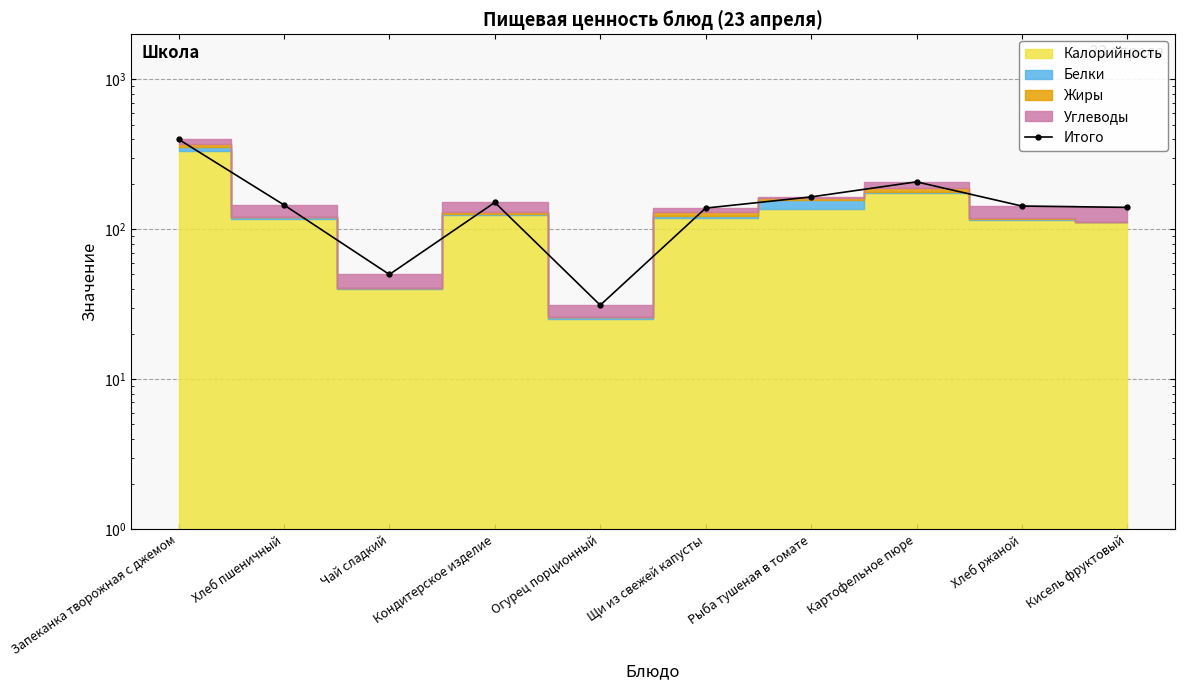

How many lines are shown in the chart?

1